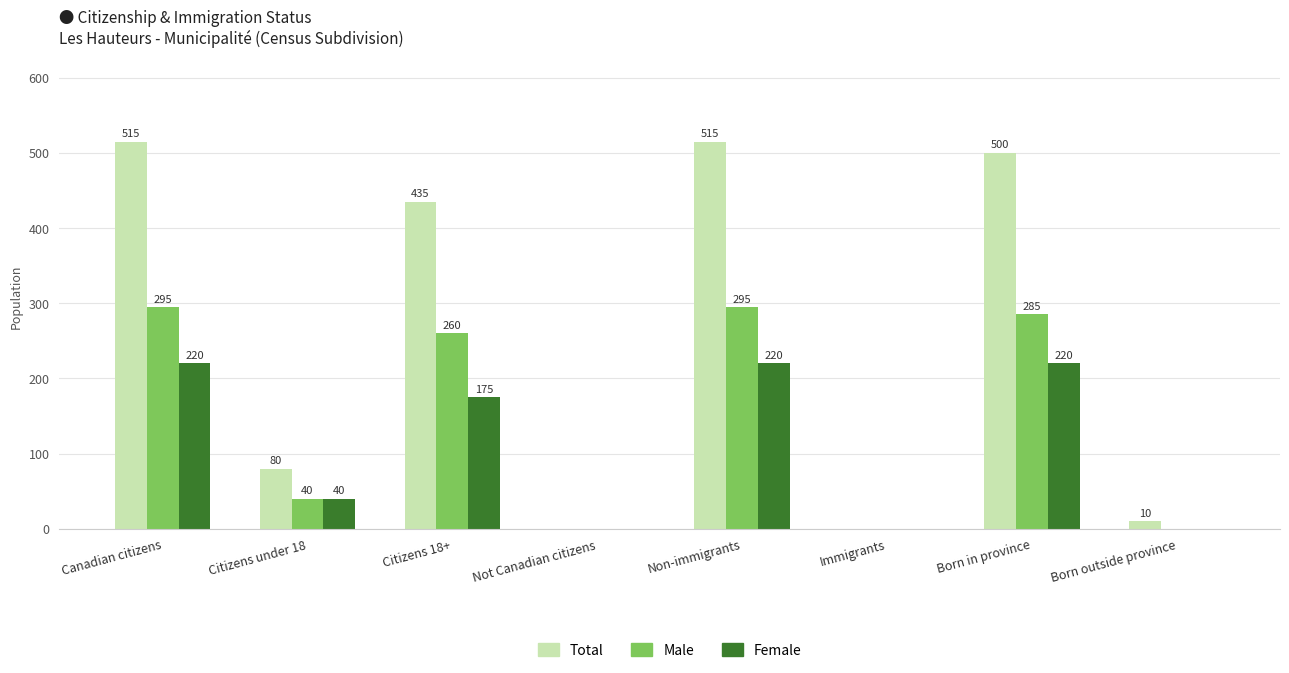

What is the sum of the Female values at Born in province and Canadian citizens?

440